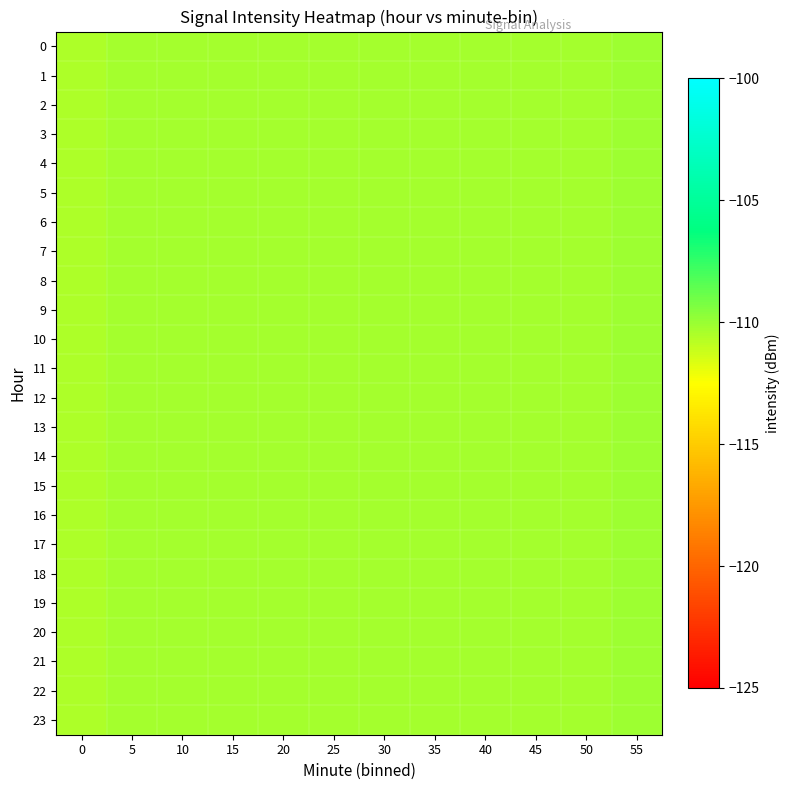

At 10, list the series in order from largest to smallest.

12, 21, 23, 5, 8, 9, 10, 13, 15, 16, 18, 19, 20, 22, 0, 1, 2, 3, 4, 6, 7, 11, 14, 17